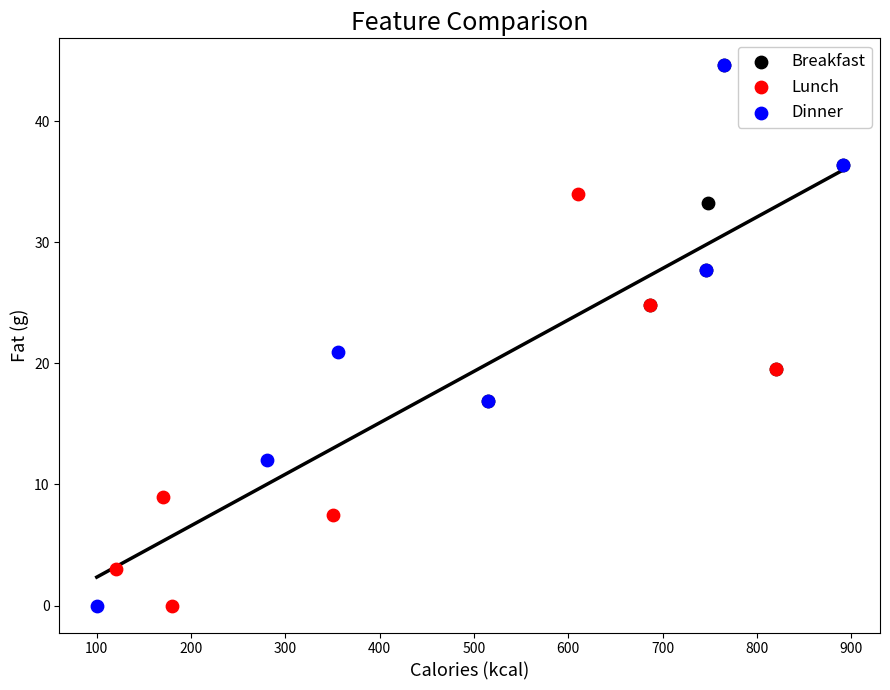

Which series has the widest spread of Y values?

Dinner